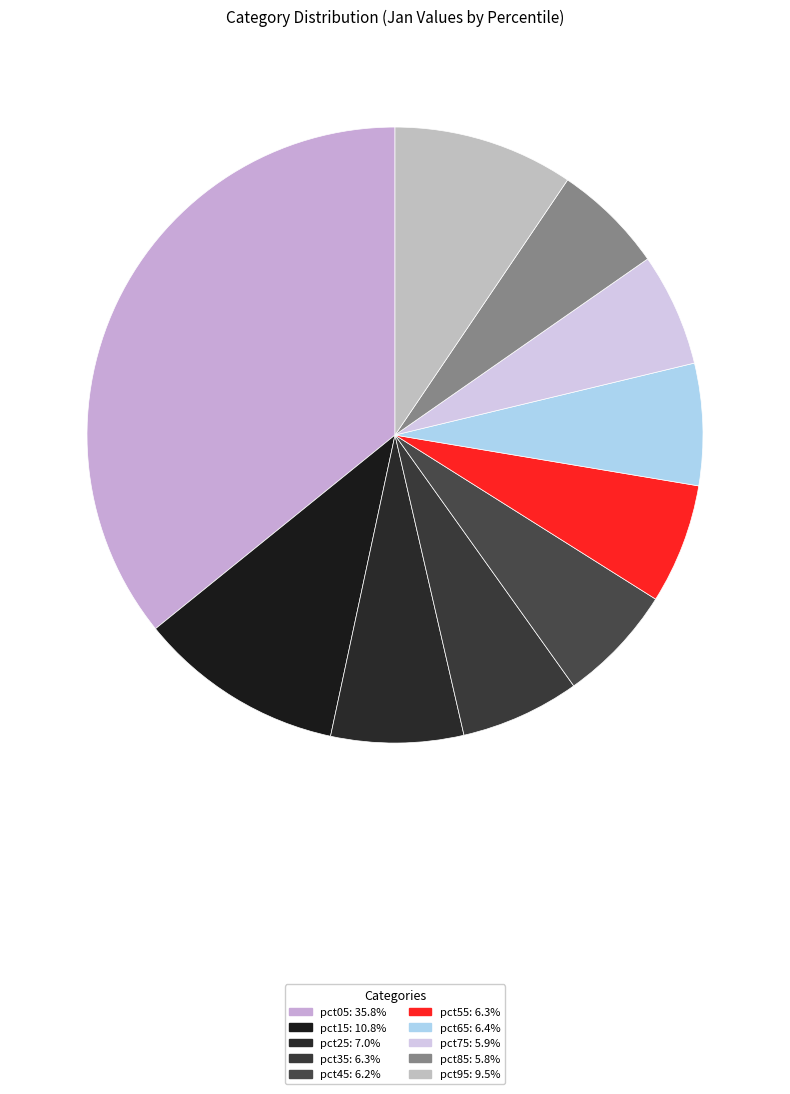

Count the number of slices in the pie.

10